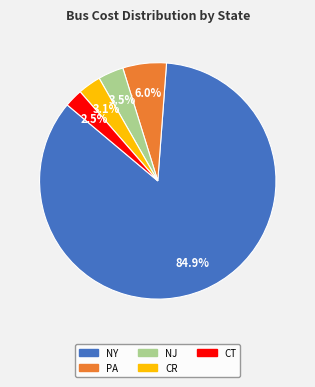

Does any single category account for the majority?

Yes